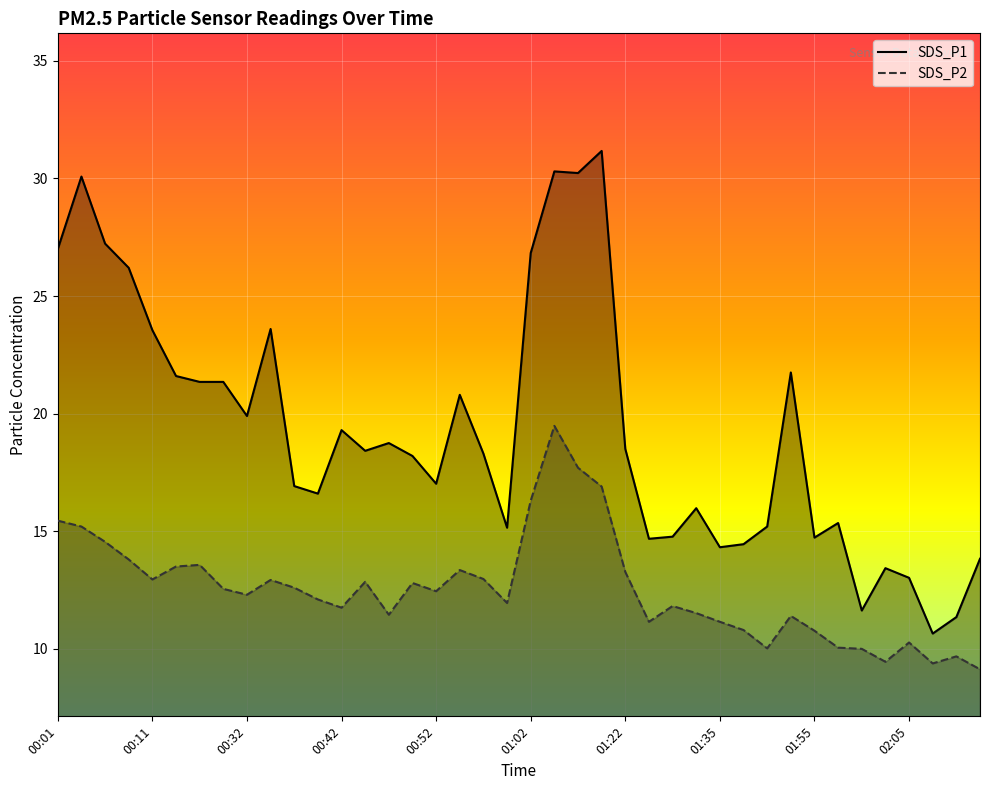

How many lines are shown in the chart?

2